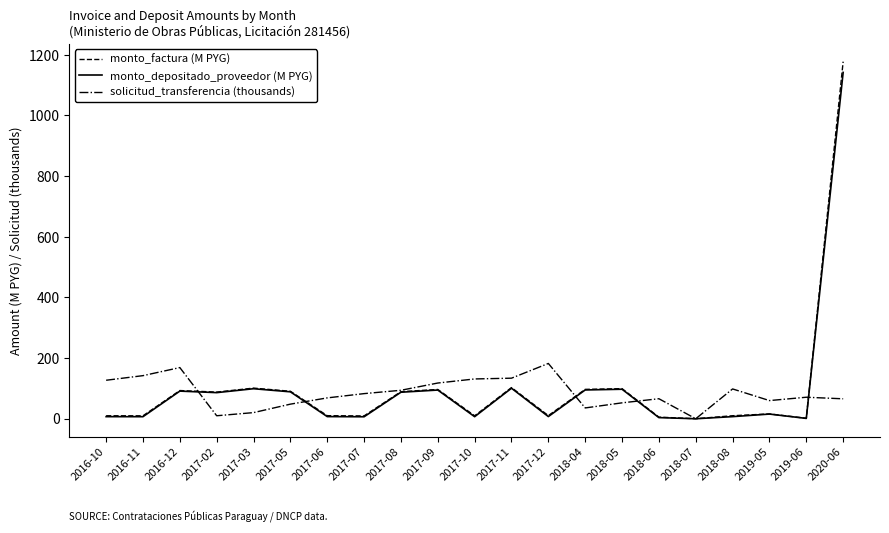

The value of solicitud_transferencia (thousands) at 2017-09 is 197.7. True or false?

False